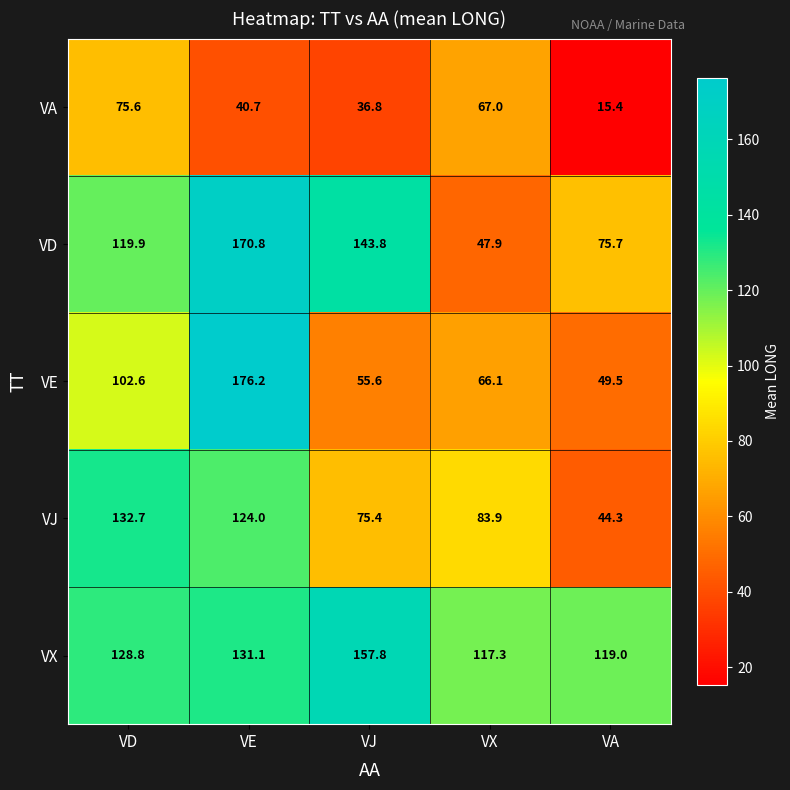

At how many categories does at least one series exceed 47?

5